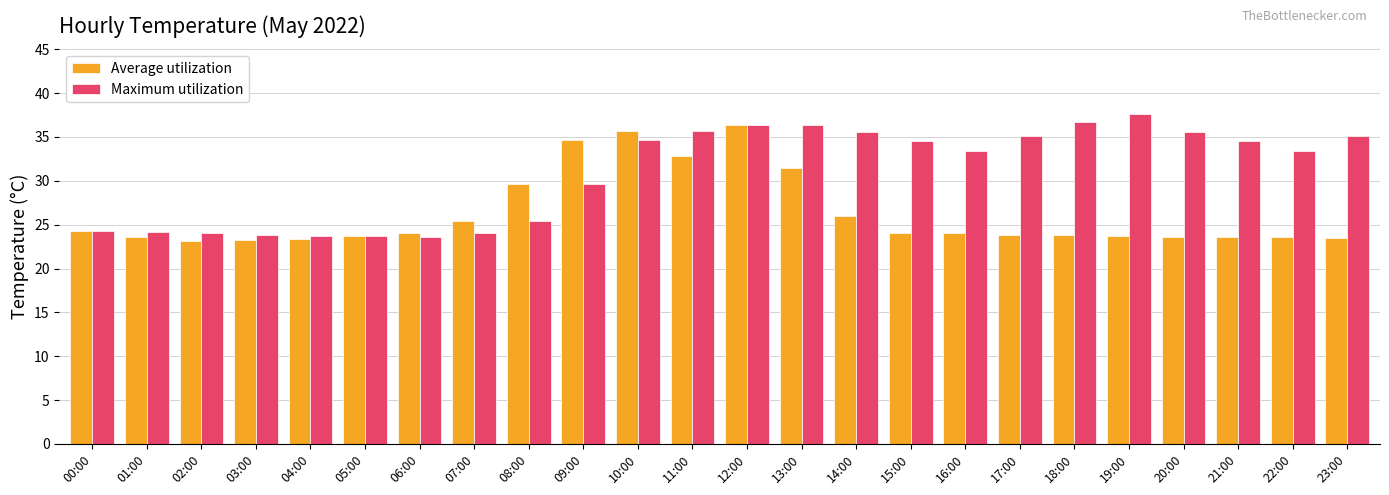

Rank the series by their average value, from lowest to highest.

Average utilization, Maximum utilization